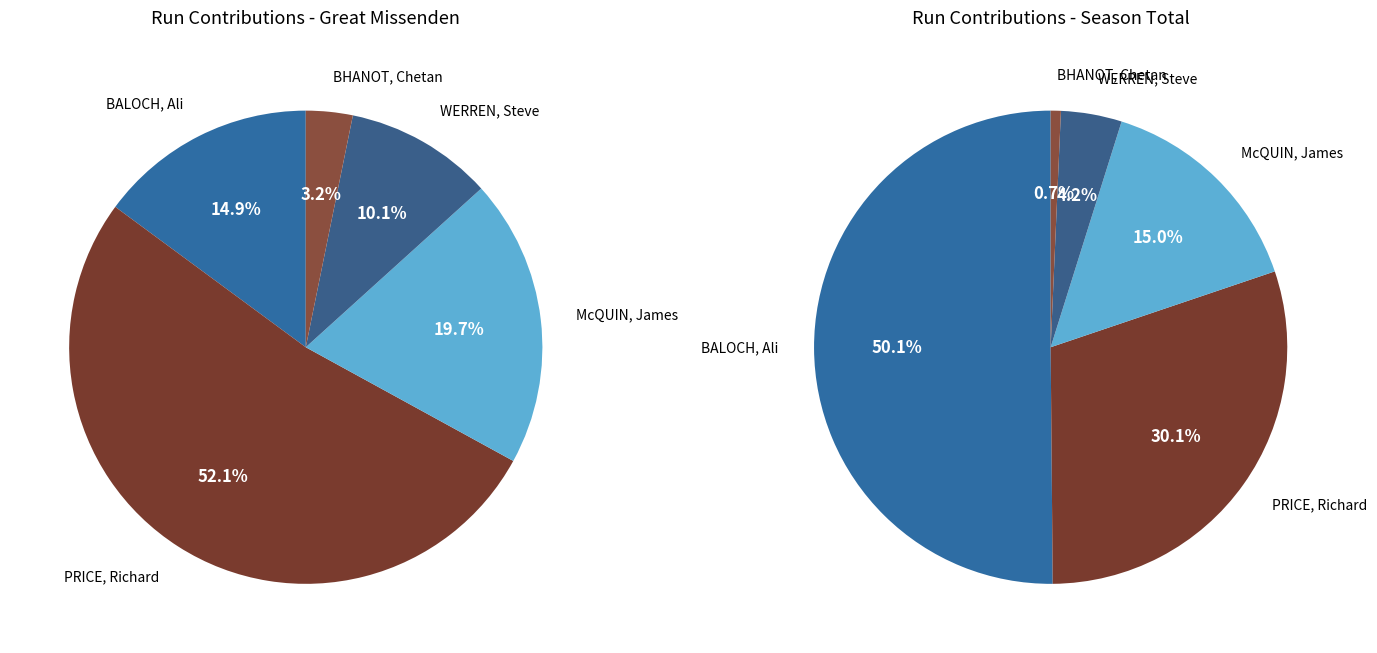

Rank the categories by value from lowest to highest.

BHANOT, Chetan, WERREN, Steve, BALOCH, Ali, McQUIN, James, PRICE, Richard